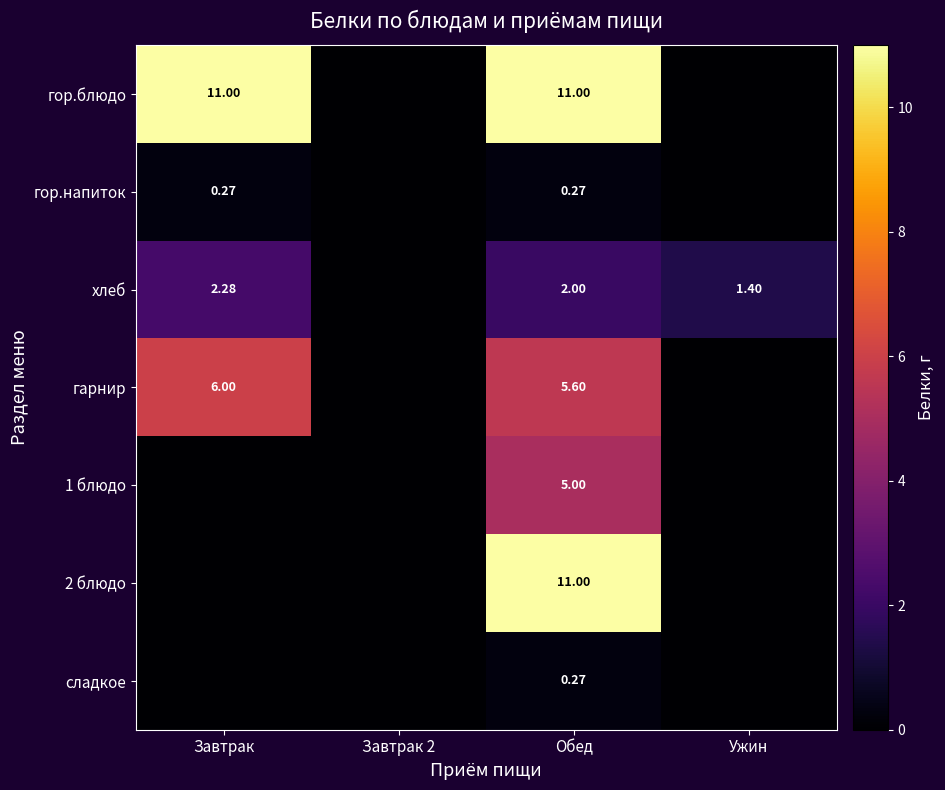

Is the value of гор.напиток at Обед greater than the value of гор.блюдо at Завтрак?

No